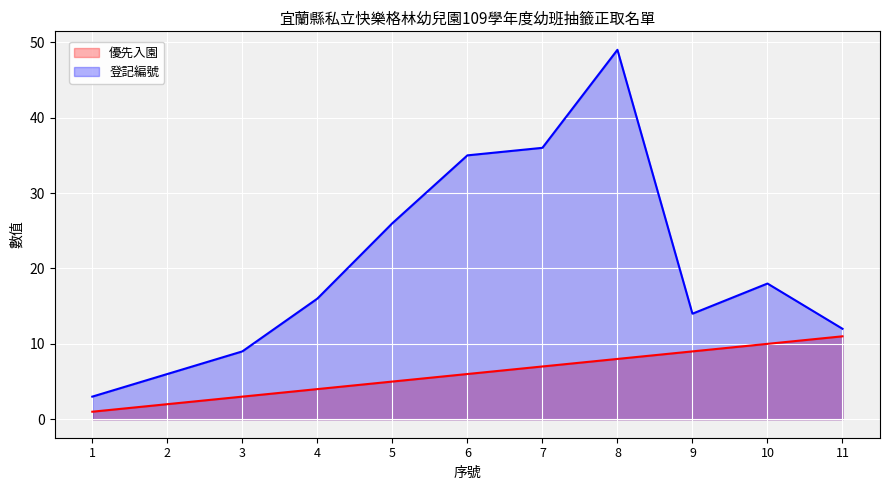

How many values in the 優先入園 series exceed 6?

5